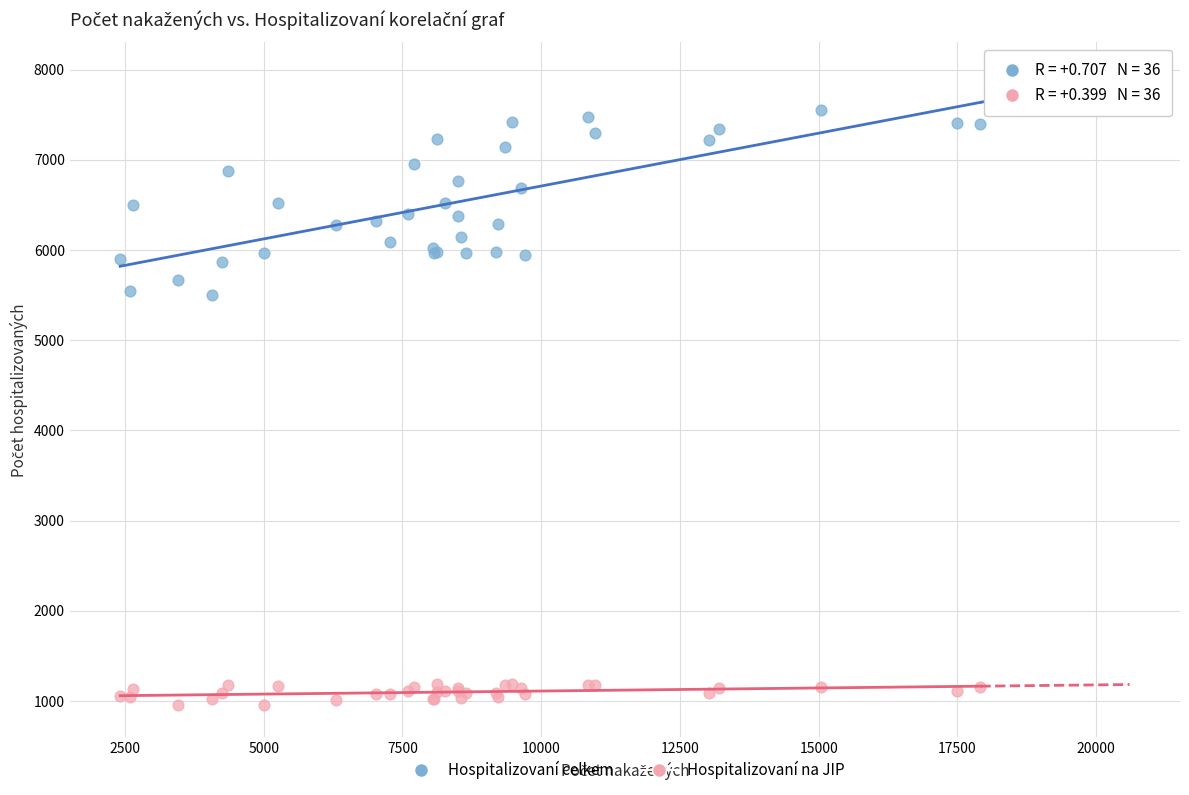

What are all the series names shown in the legend?

Hospitalizovaní celkem, Hospitalizovaní na JIP